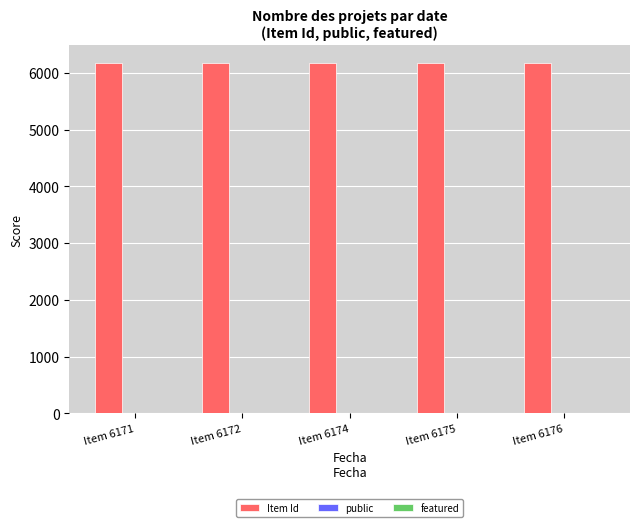

Which series has the largest total across all categories?

Item Id